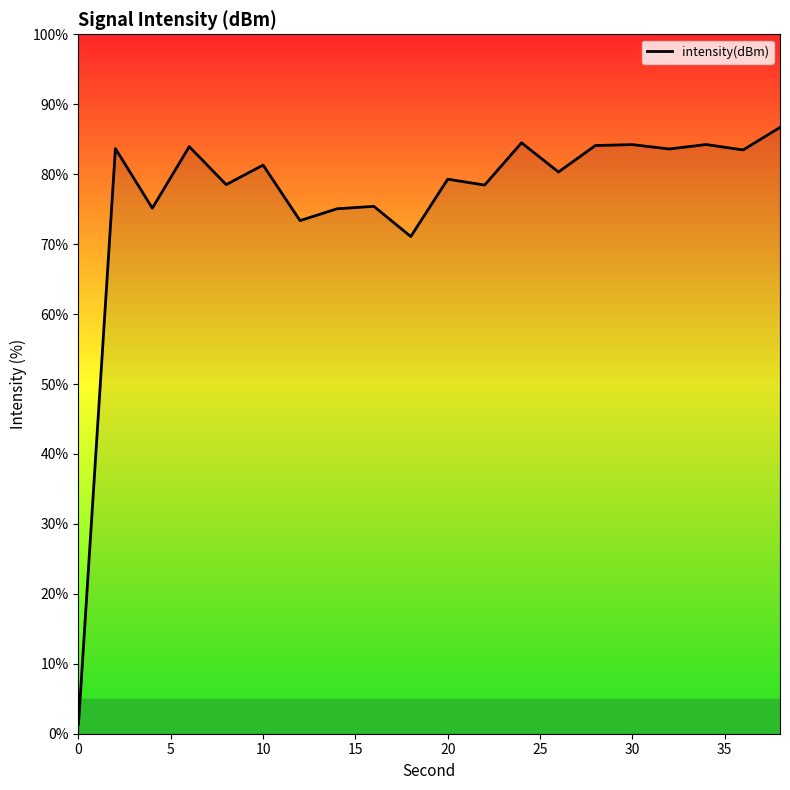

What is the sum of all values?

1527.7